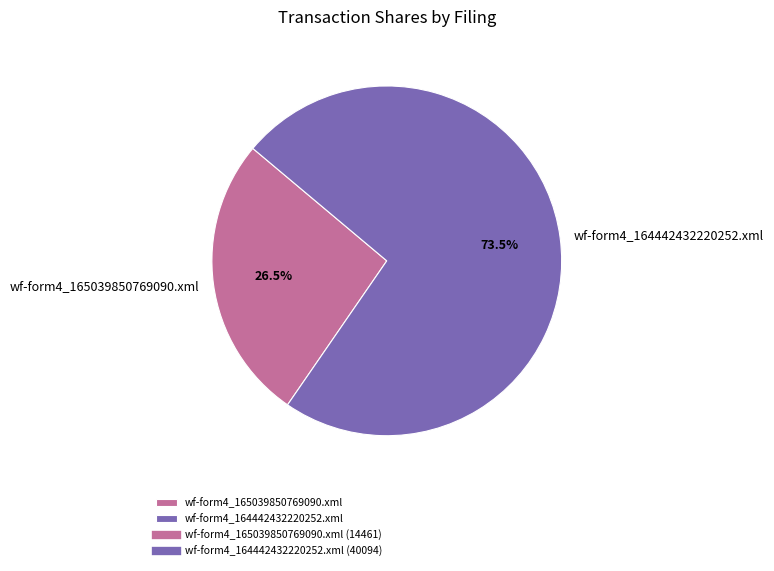

What is the ratio of the value at wf-form4_165039850769090.xml to the value at wf-form4_164442432220252.xml?

0.4